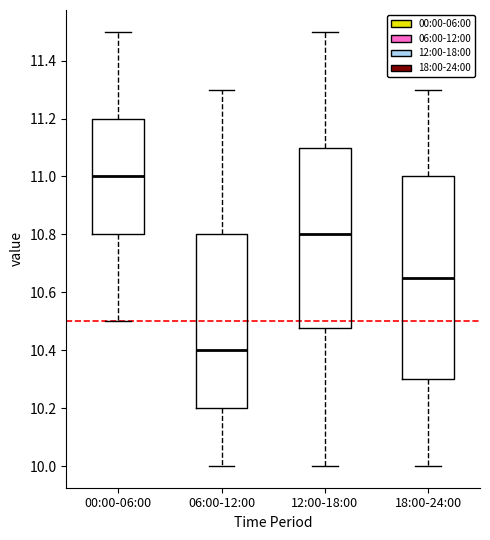

Where is the upper edge of the box for 18:00-24:00 on the y-axis? The values are not printed on the chart, so give them approximately, as read against the axis.

11.00